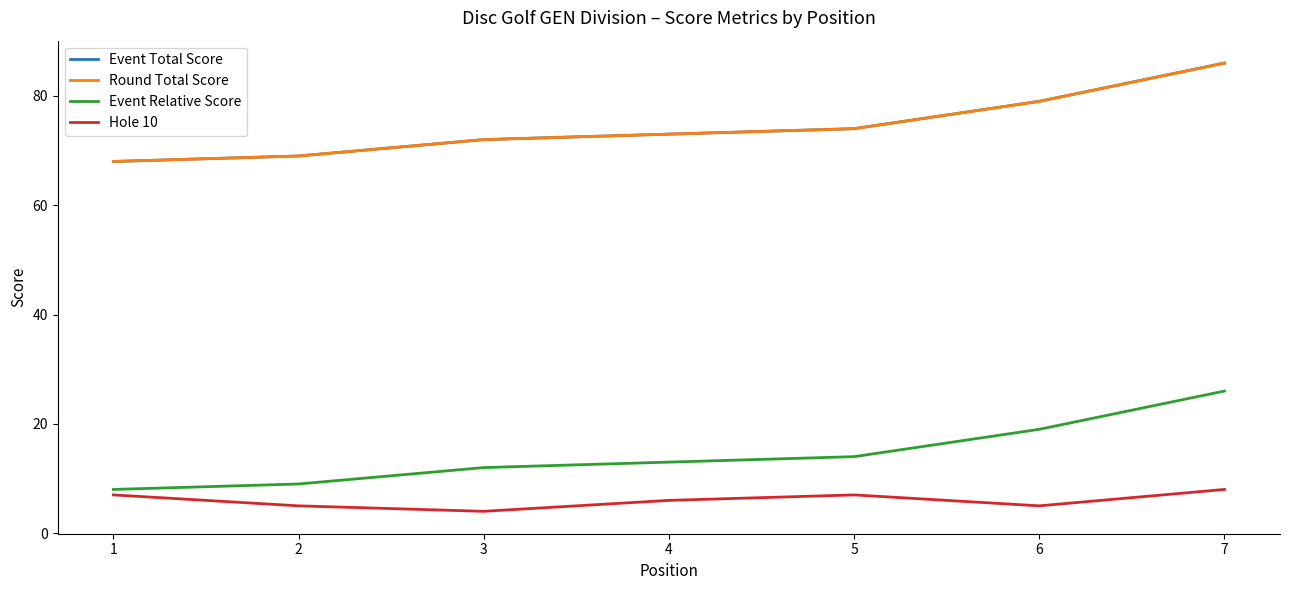

What is the sum of all Event Total Score values?

521